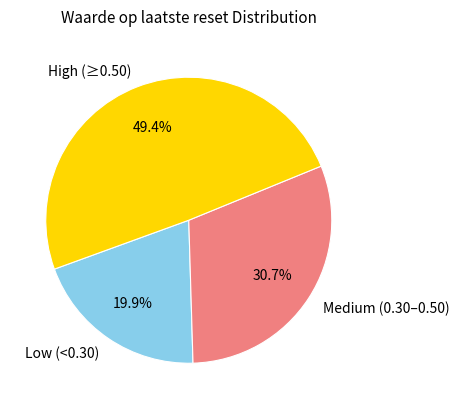

Which has a higher value, High (≥0.50) or Low (<0.30)?

High (≥0.50)